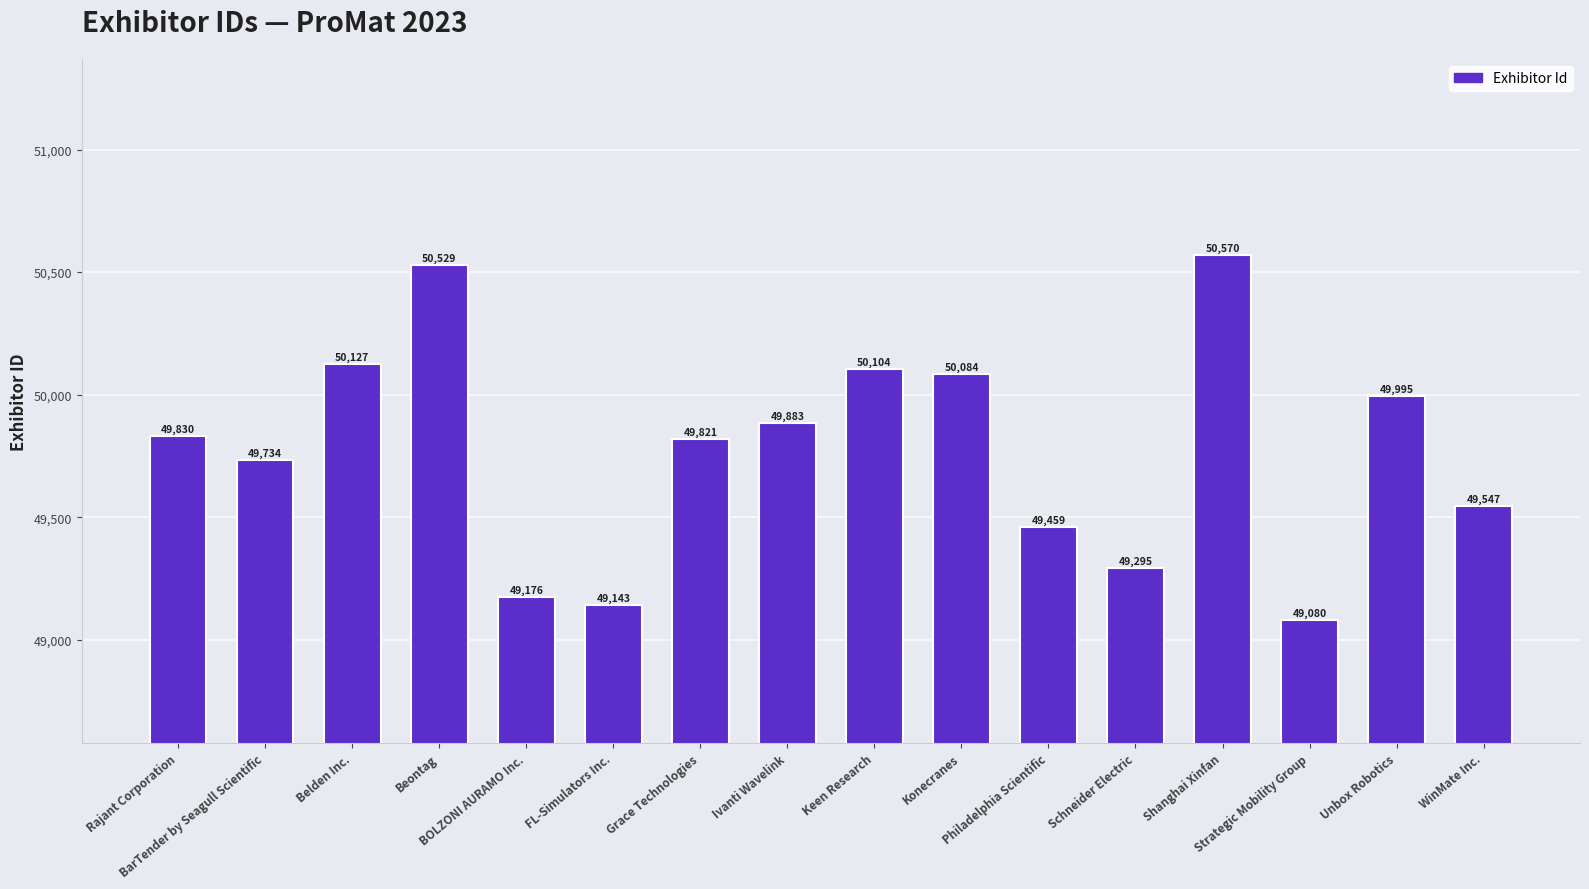

Which has a higher value, BOLZONI AURAMO Inc. or Strategic Mobility Group?

BOLZONI AURAMO Inc.